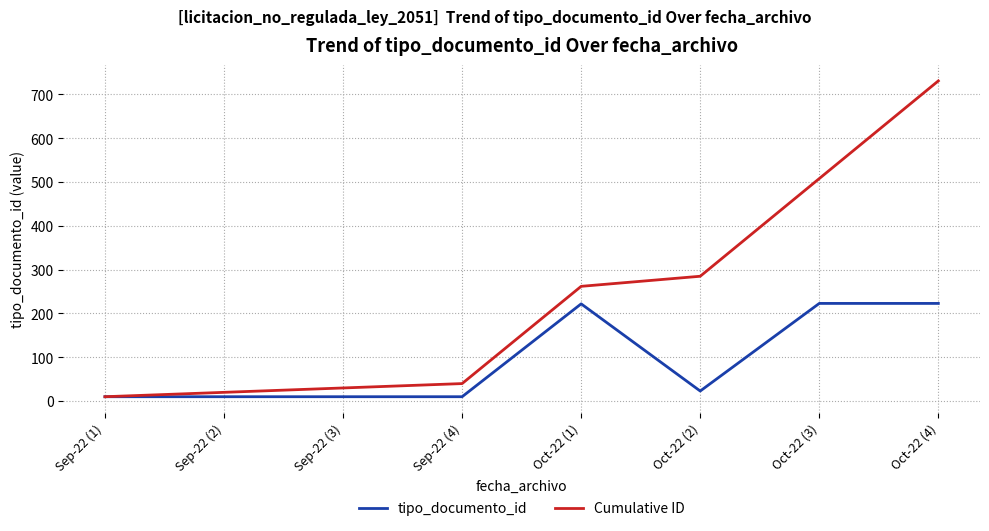

What is the greatest value displayed?

731